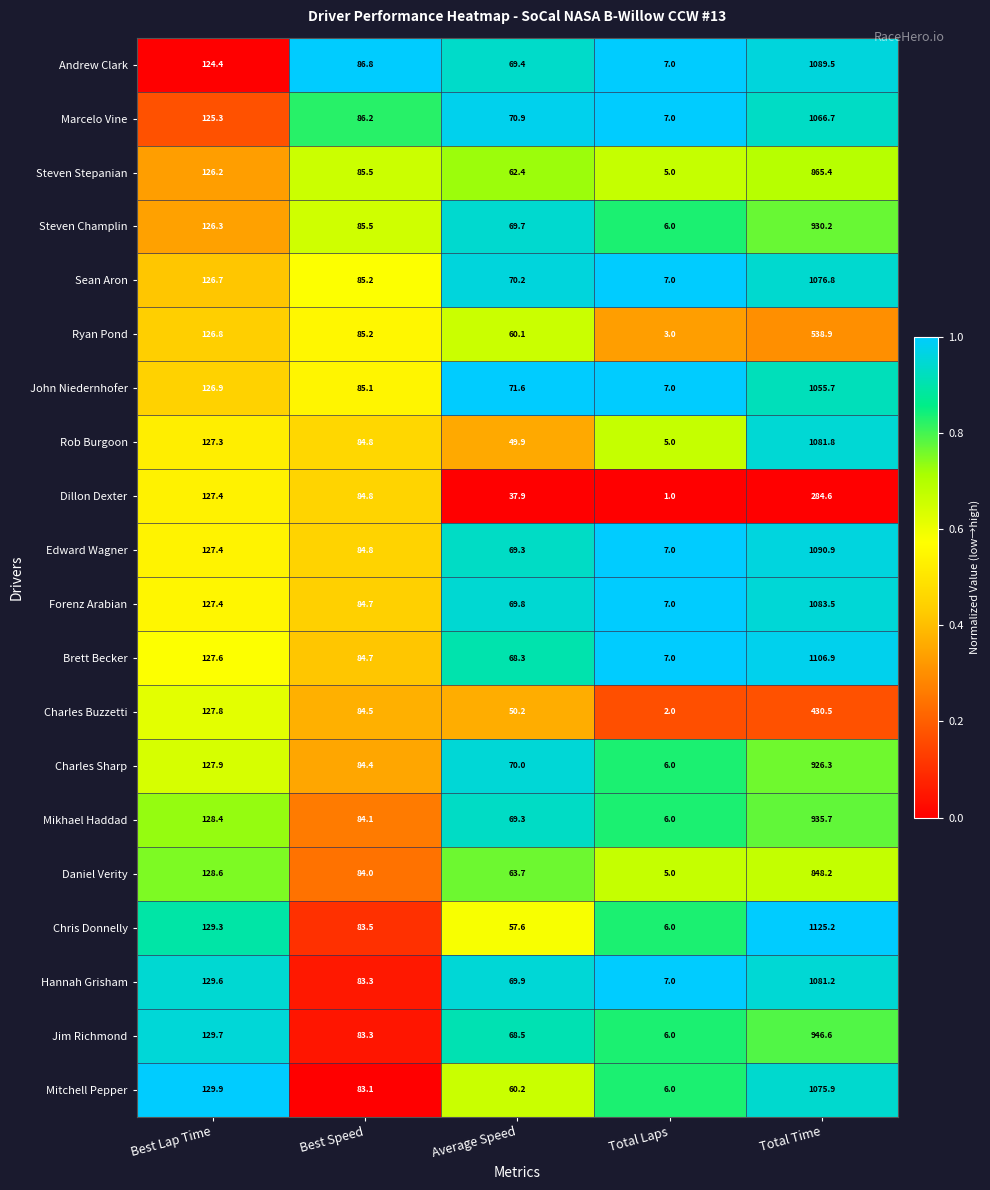

Which series has the largest total across all categories?

Chris Donnelly